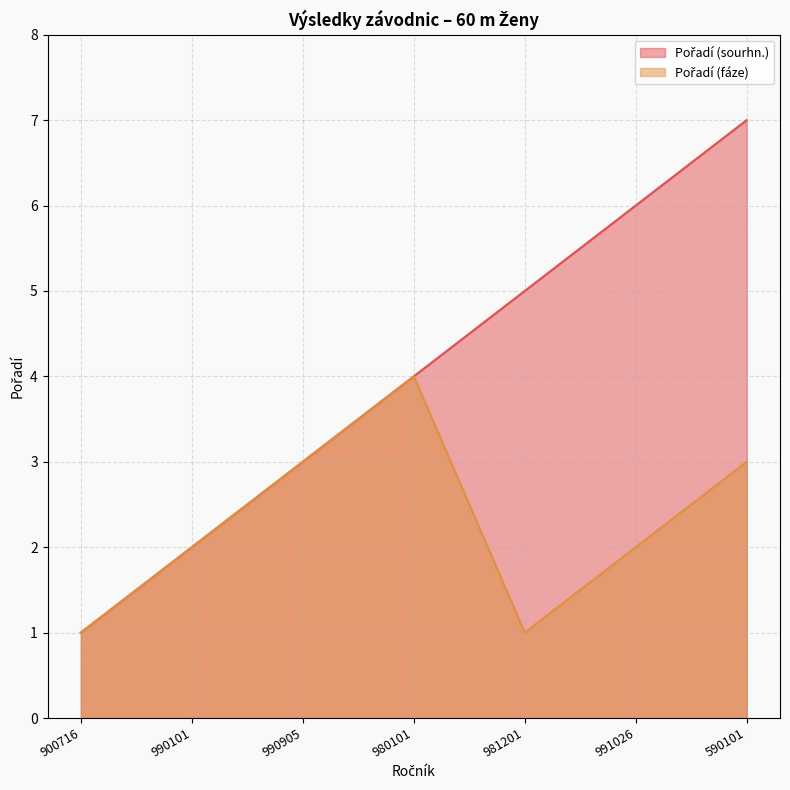

Where is Pořadí (sourhn.) nearest to the value 4?

980101